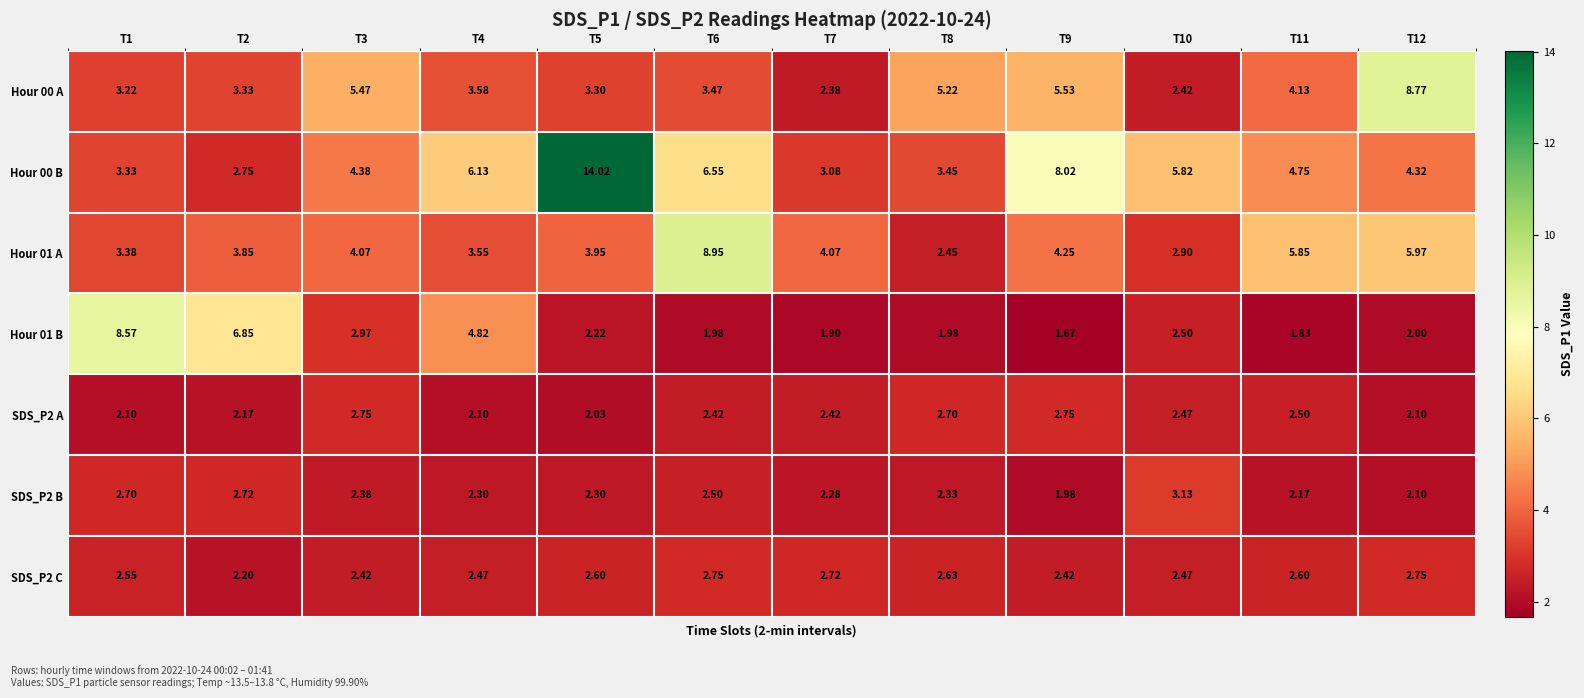

Which has a higher value, T8 or T9?

T9